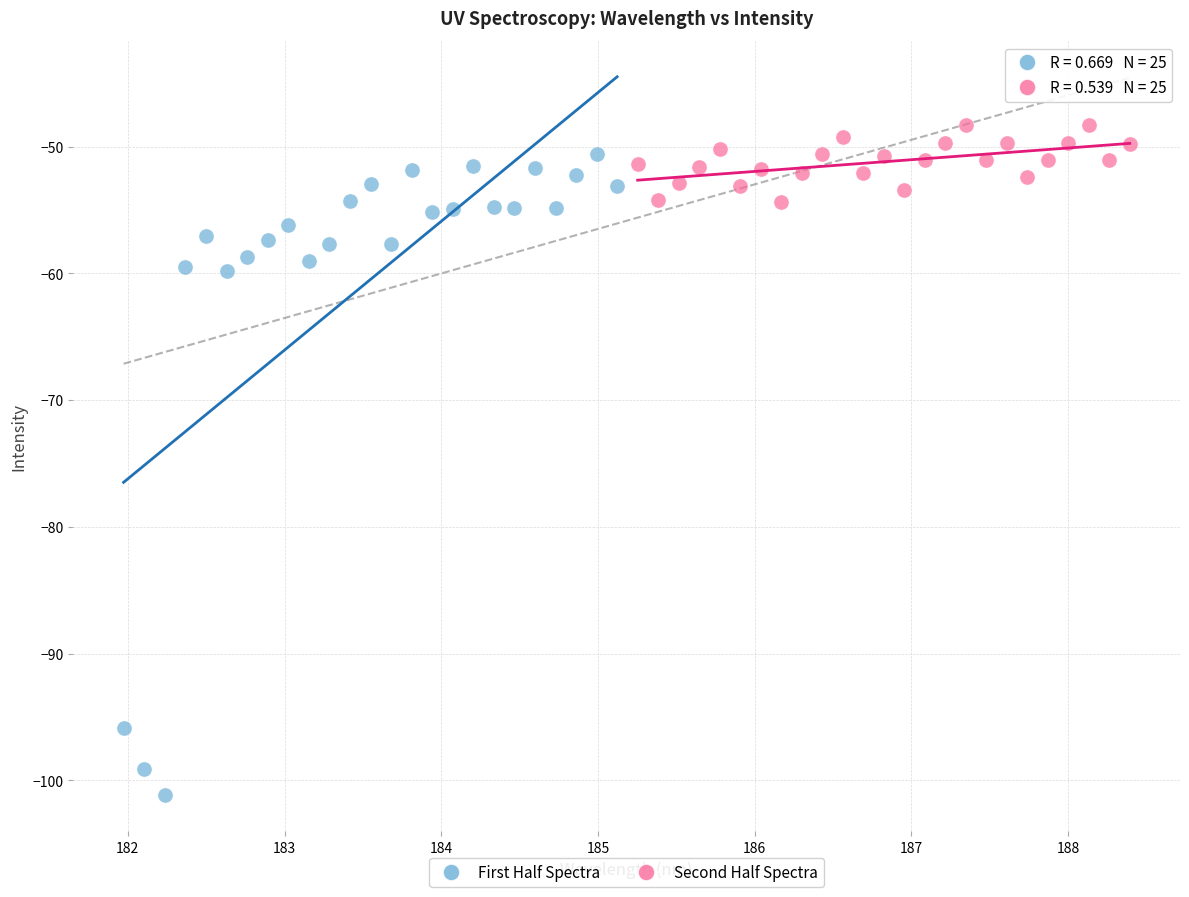

Which series has the largest Y range (max minus min)?

First Half Spectra